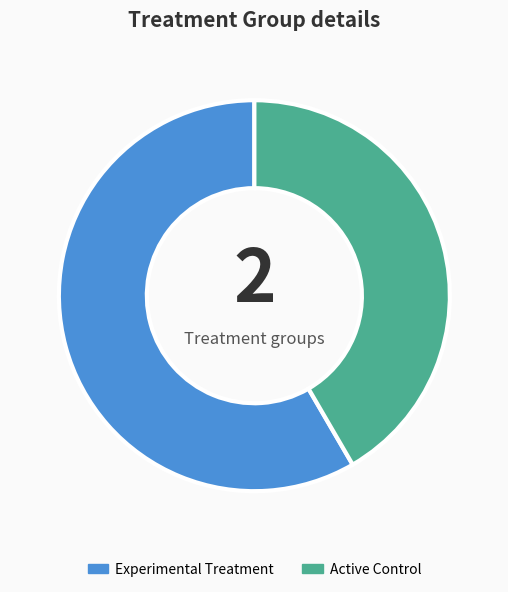

Rank the categories by value from highest to lowest.

Experimental Treatment, Active Control